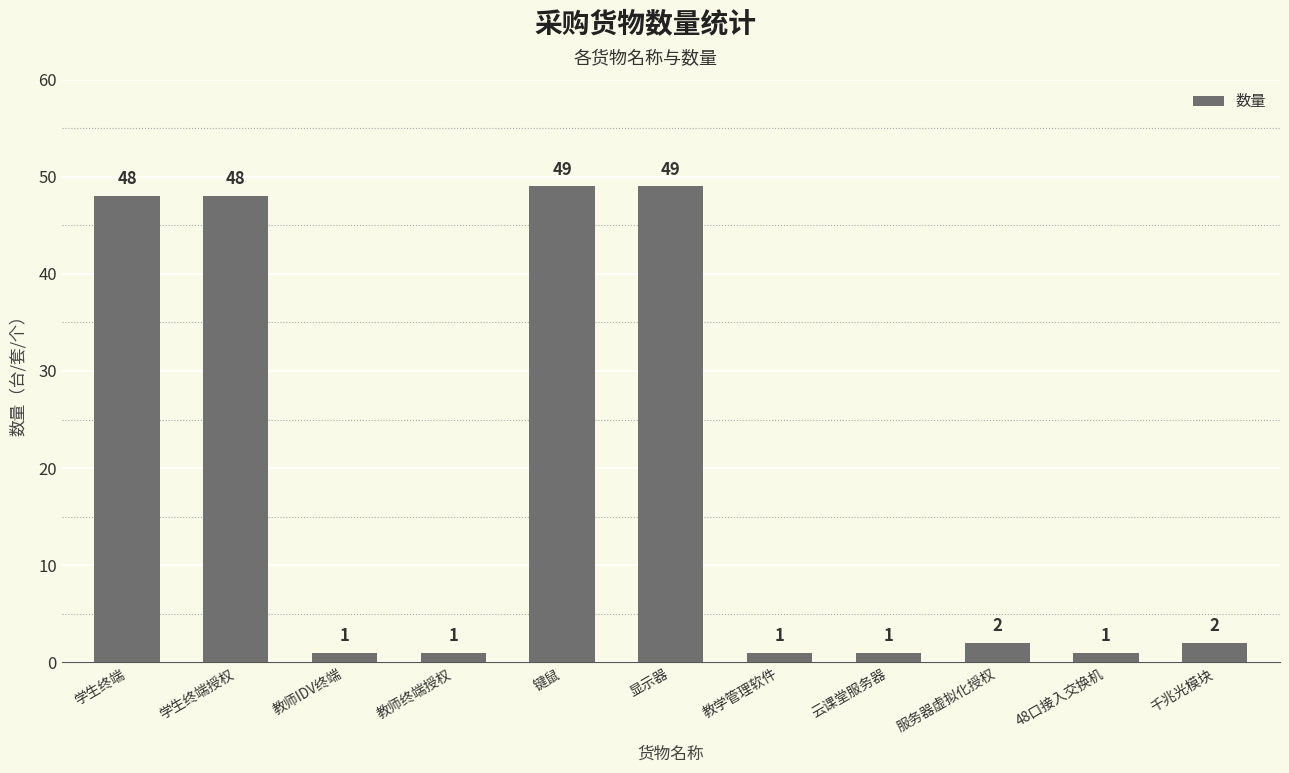

What is the value of the 6th bar from the left?

49